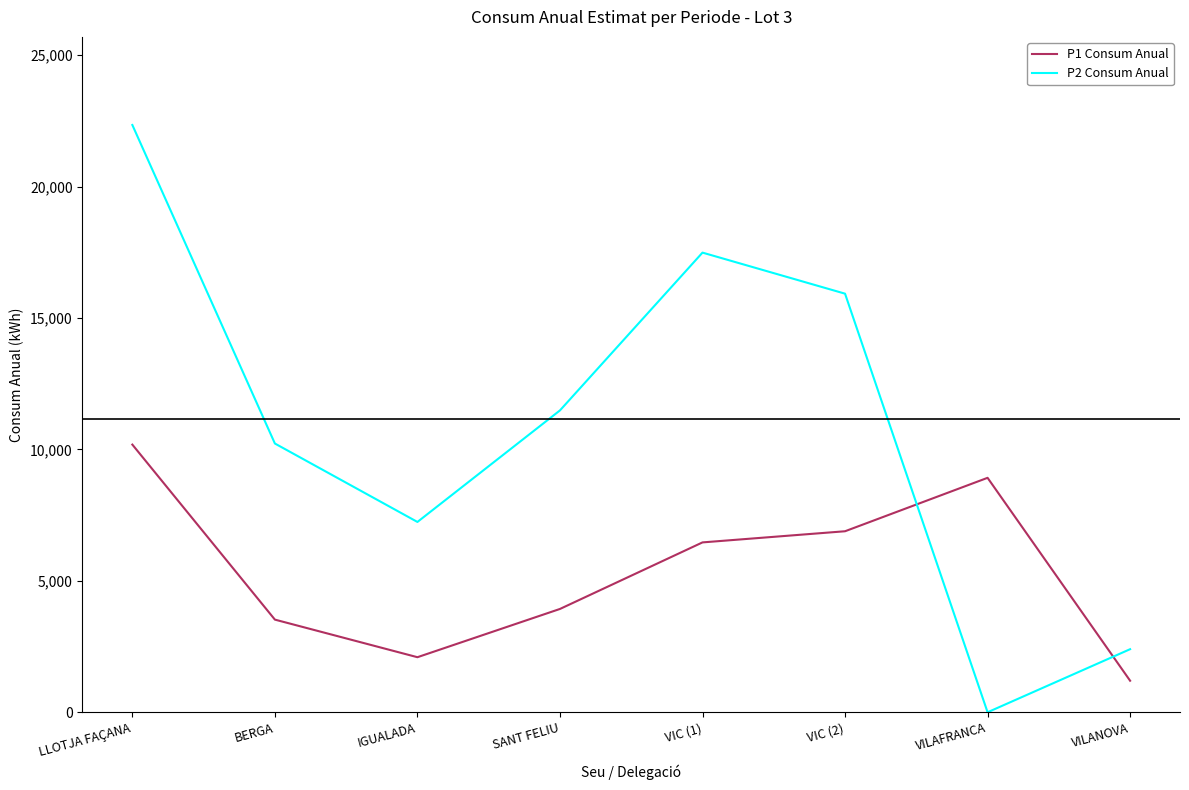

Which series has the largest range (max minus min)?

P2 Consum Anual